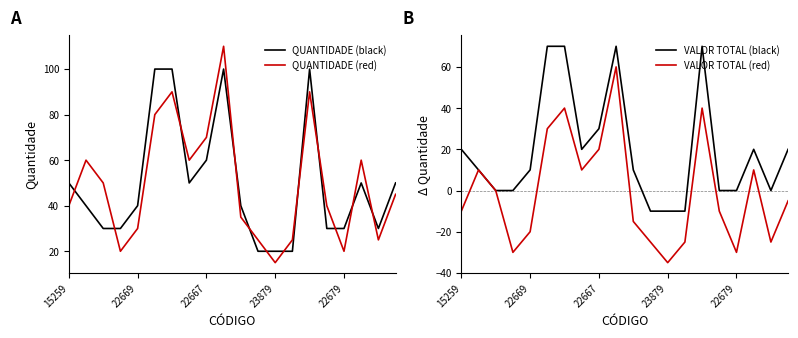

Does the chart display data point markers on the line(s)?

No